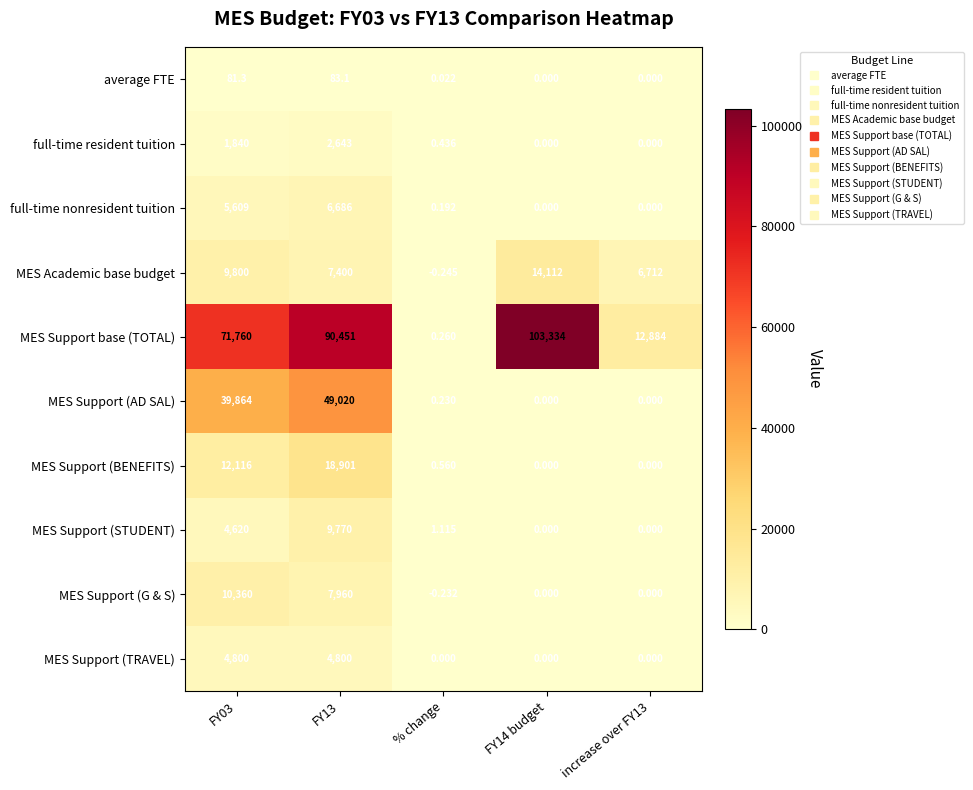

Between % change and FY14 budget, which series saw the biggest shift?

MES Support base (TOTAL)